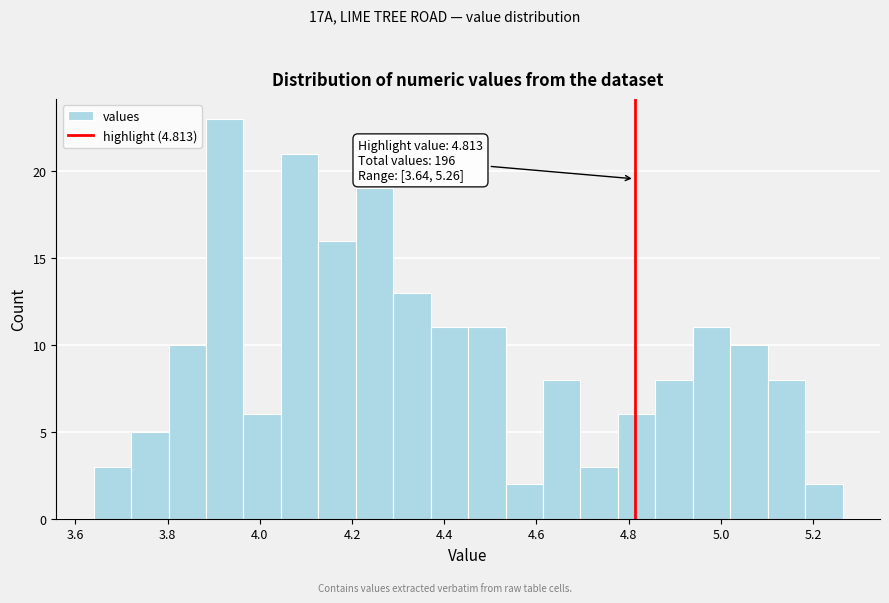

Over which range of the x-axis is the bar tallest?

3.88 to 3.96